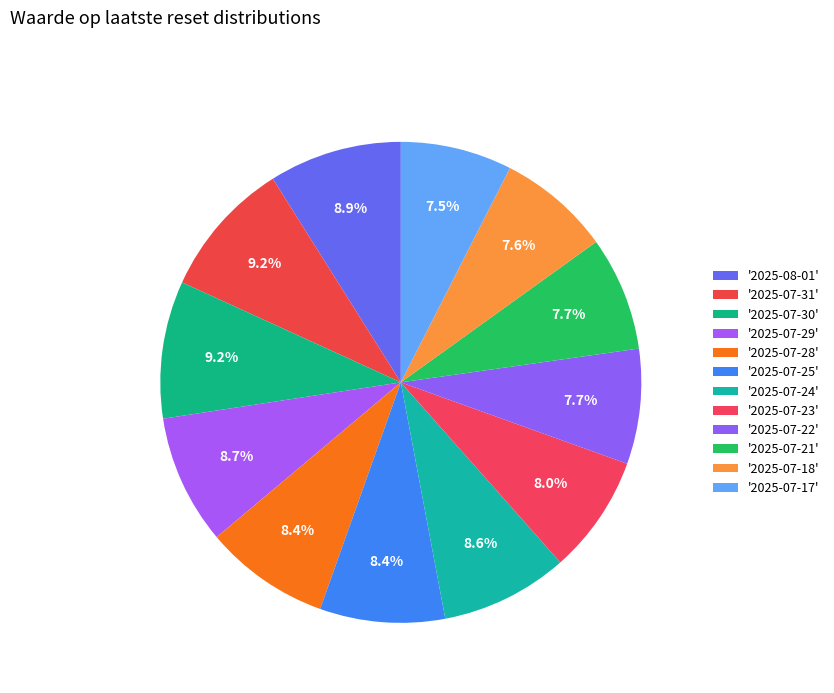

How many slices are in this pie chart?

12